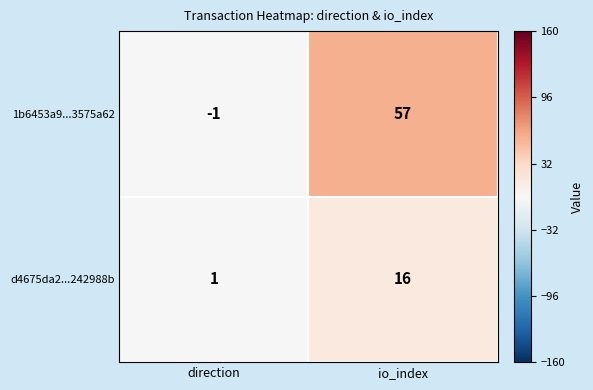

At which category is the sum across all series the highest?

io_index